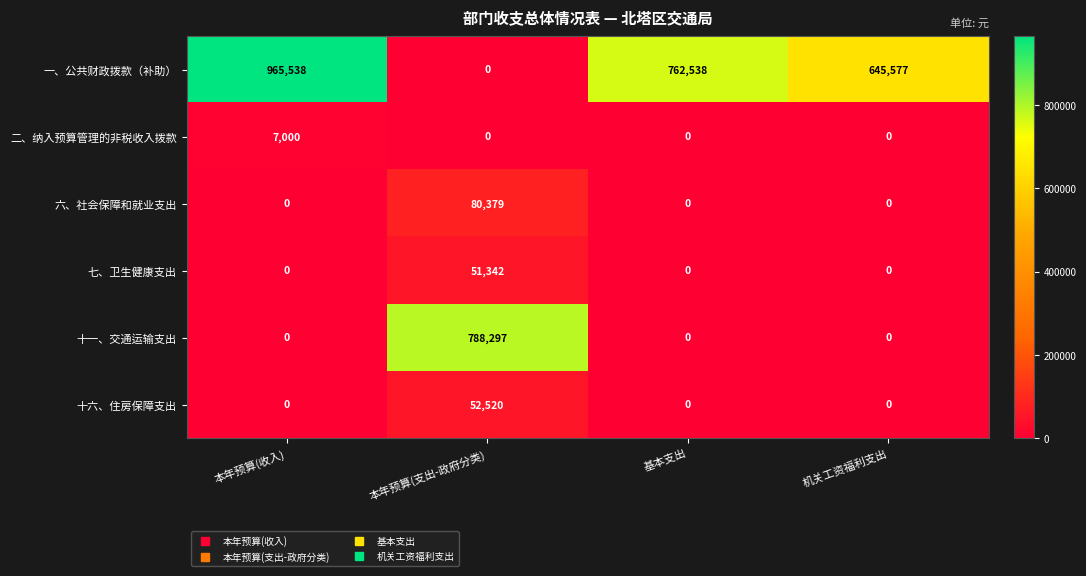

Is it true that 十一、交通运输支出 equals 325543 at 本年预算(支出-政府分类)?

False